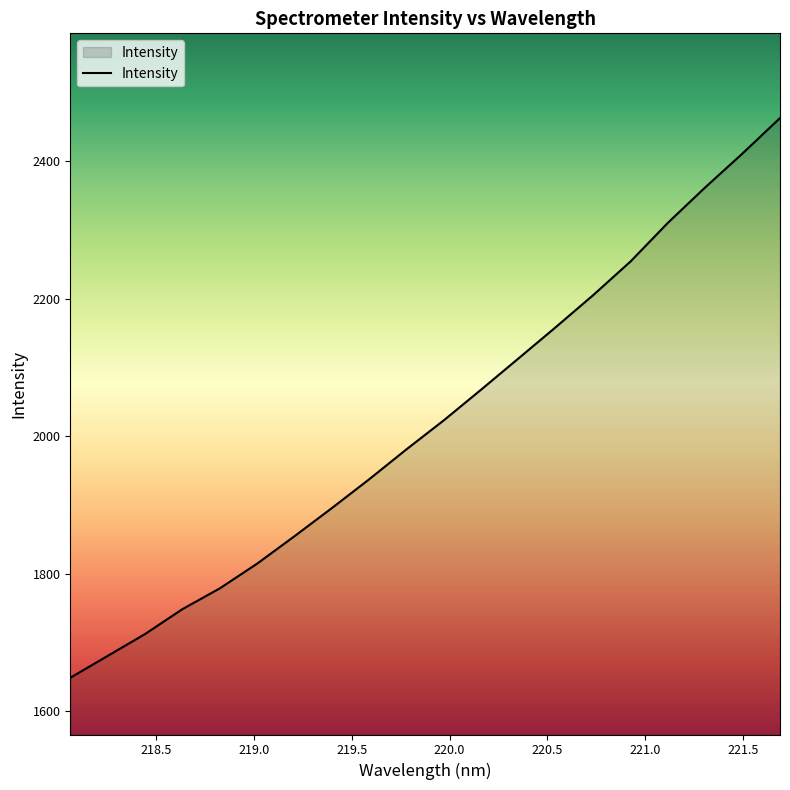

What is the difference between the maximum and minimum values?

813.5